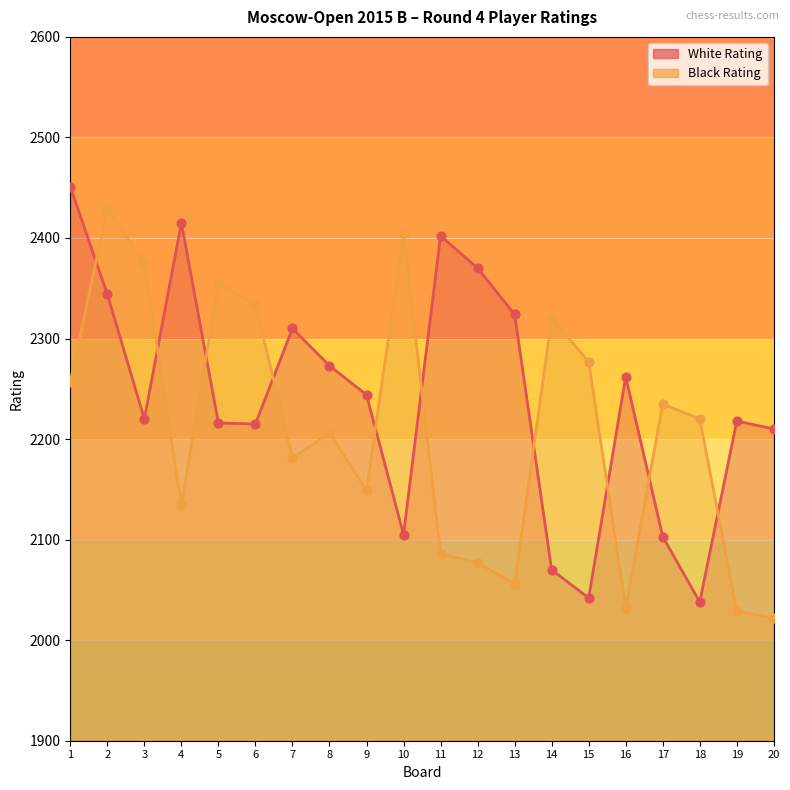

What is the total value across all series at 15?

4319